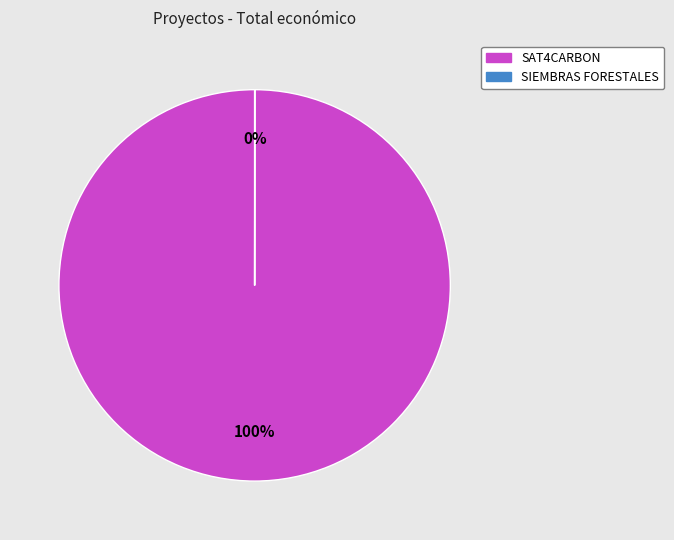

To the nearest percent, what is the difference between the largest and smallest slice percentages?

100%